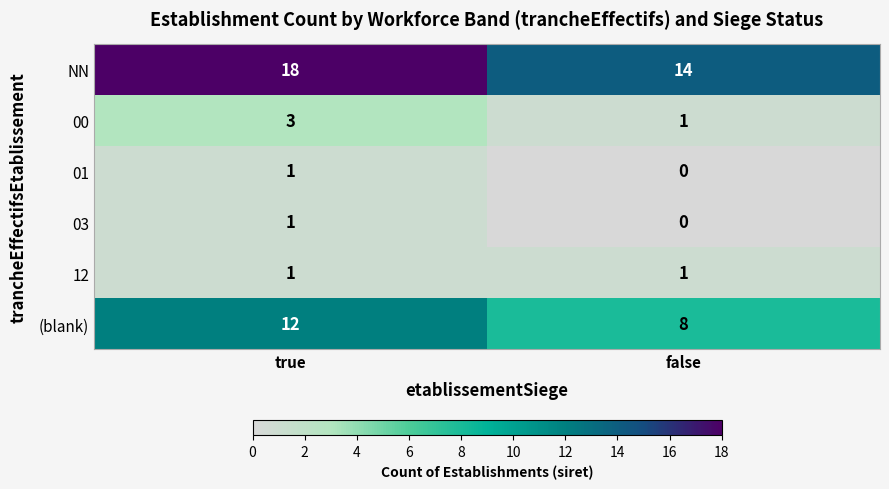

Reading left to right, what are all the values shown in this chart?

NN: true=18	false=14
00: true=3	false=1
01: true=1	false=0
03: true=1	false=0
12: true=1	false=1
(blank): true=12	false=8